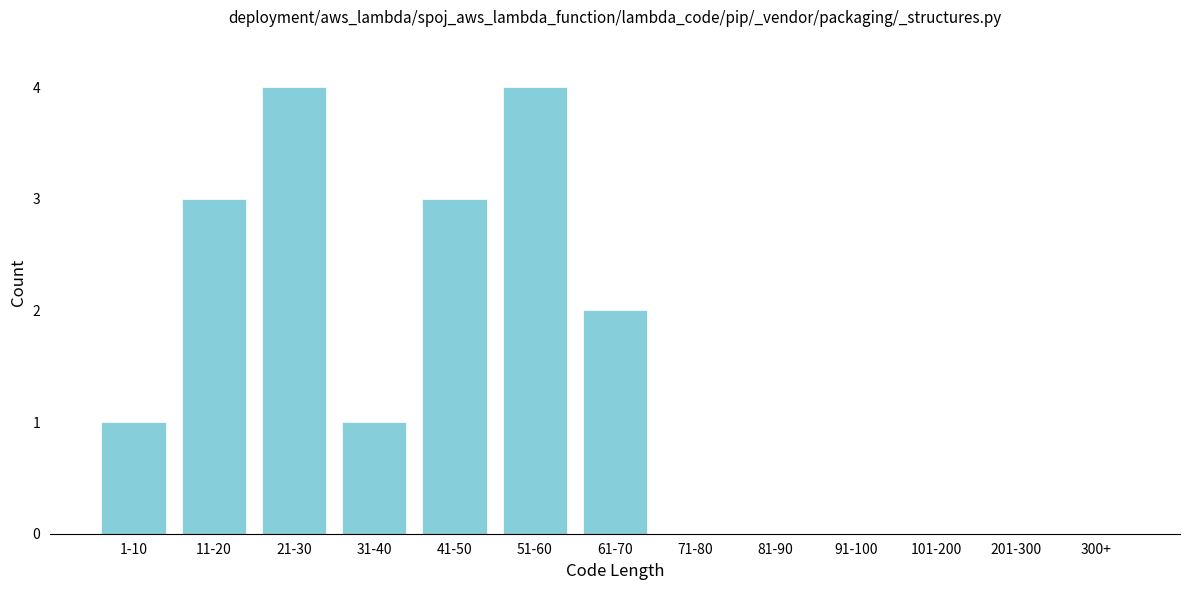

Reading left to right, what are all the values shown in this chart?

1-10=1	11-20=3	21-30=4	31-40=1	41-50=3	51-60=4	61-70=2	71-80=0	81-90=0	91-100=0	101-200=0	201-300=0	300+=0